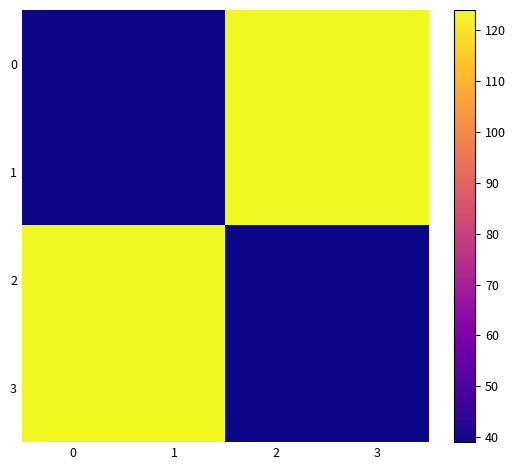

How many data points does each series have?

4